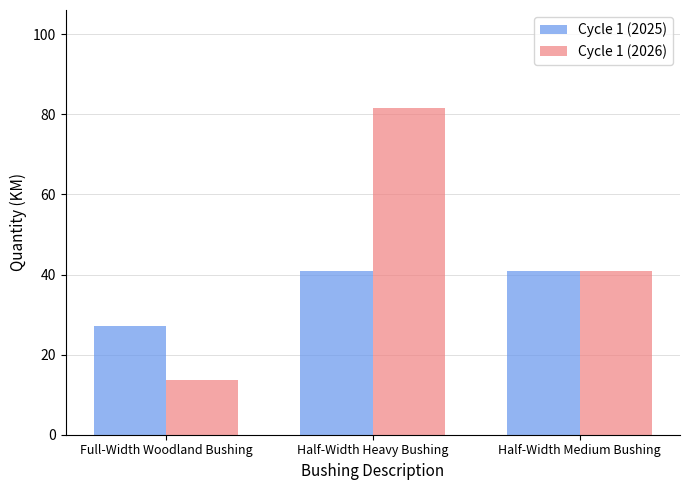

At which label does Cycle 1 (2025) first exceed 40?

Half-Width Heavy Bushing